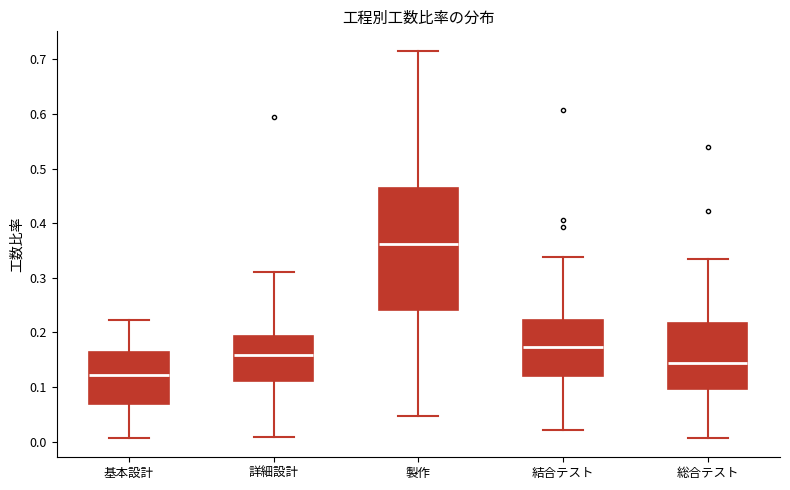

Reading left to right, read every box against the y-axis: the position of its median line, the range the box covers, and the ends of its whiskers. The values are not printed on the chart, so give them approximately, as read against the axis.

基本設計: median 0.12, box 0.07 to 0.16, whiskers 0.01 to 0.22
詳細設計: median 0.16, box 0.11 to 0.19, whiskers 0.01 to 0.31
製作: median 0.36, box 0.24 to 0.46, whiskers 0.05 to 0.72
結合テスト: median 0.17, box 0.12 to 0.22, whiskers 0.02 to 0.34
総合テスト: median 0.14, box 0.10 to 0.22, whiskers 0.01 to 0.33